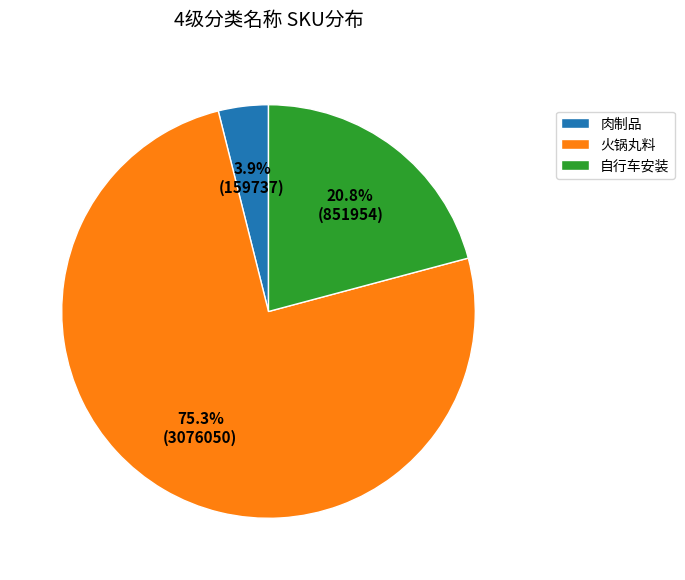

Rank the categories by value from lowest to highest.

肉制品, 自行车安装, 火锅丸料